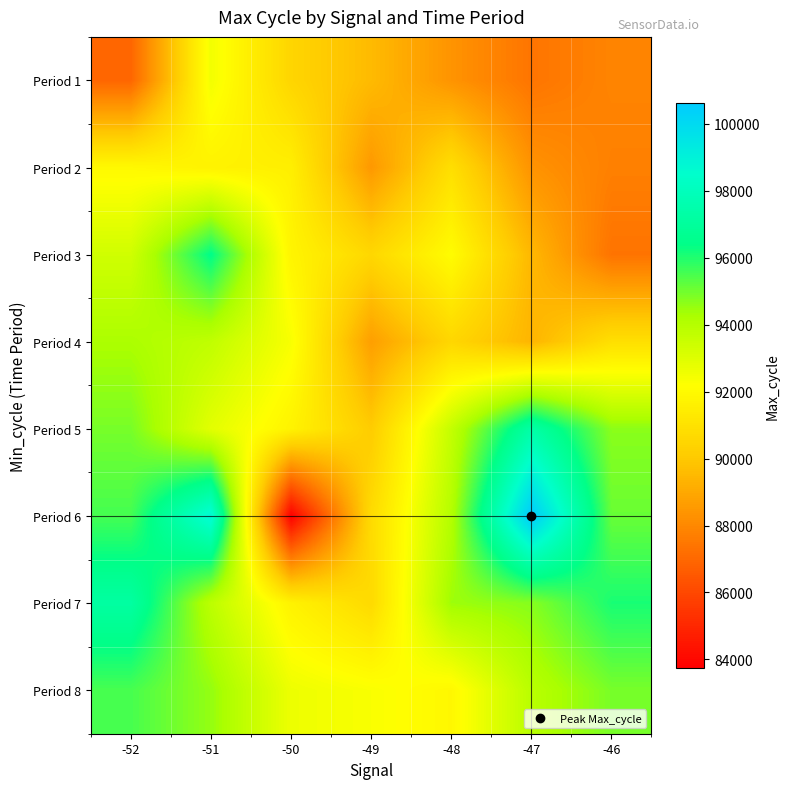

Reading left to right, extract all data points from this chart.

Period 1: -52=86937.0	-51=92489.0	-50=90497.2	-49=89561.2	-48=88359.0	-47=87408.5	-46=87873.8
Period 2: -52=91952.3	-51=91681.3	-50=91563.7	-49=88505.5	-48=90883.0	-47=88339.0	-46=87746.6
Period 3: -52=93354.9	-51=96431.0	-50=91781.0	-49=90579.7	-48=92084.0	-47=89478.6	-46=87365.0
Period 4: -52=94222.6	-51=93734.3	-50=92350.7	-49=88696.0	-48=90545.0	-47=89387.7	-46=90896.3
Period 5: -52=94918.6	-51=92882.0	-50=91709.1	-49=90118.6	-48=93655.0	-47=97354.0	-46=94673.0
Period 6: -52=95545.4	-51=98835.5	-50=83756.0	-49=90725.0	-48=94039.3	-47=100621.0	-46=95106.0
Period 7: -52=97190.4	-51=93831.8	-50=91690.8	-49=90678.0	-48=94433.5	-47=94729.0	-46=96092.8
Period 8: -52=95511.1	-51=94556.0	-50=92615.0	-49=92318.5	-48=91907.0	-47=93915.0	-46=94912.2